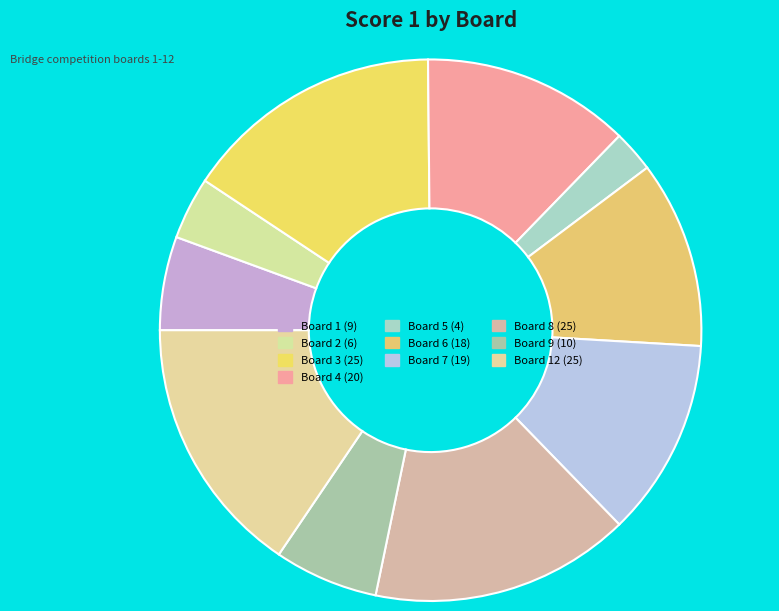

How many slices are in this pie chart?

10